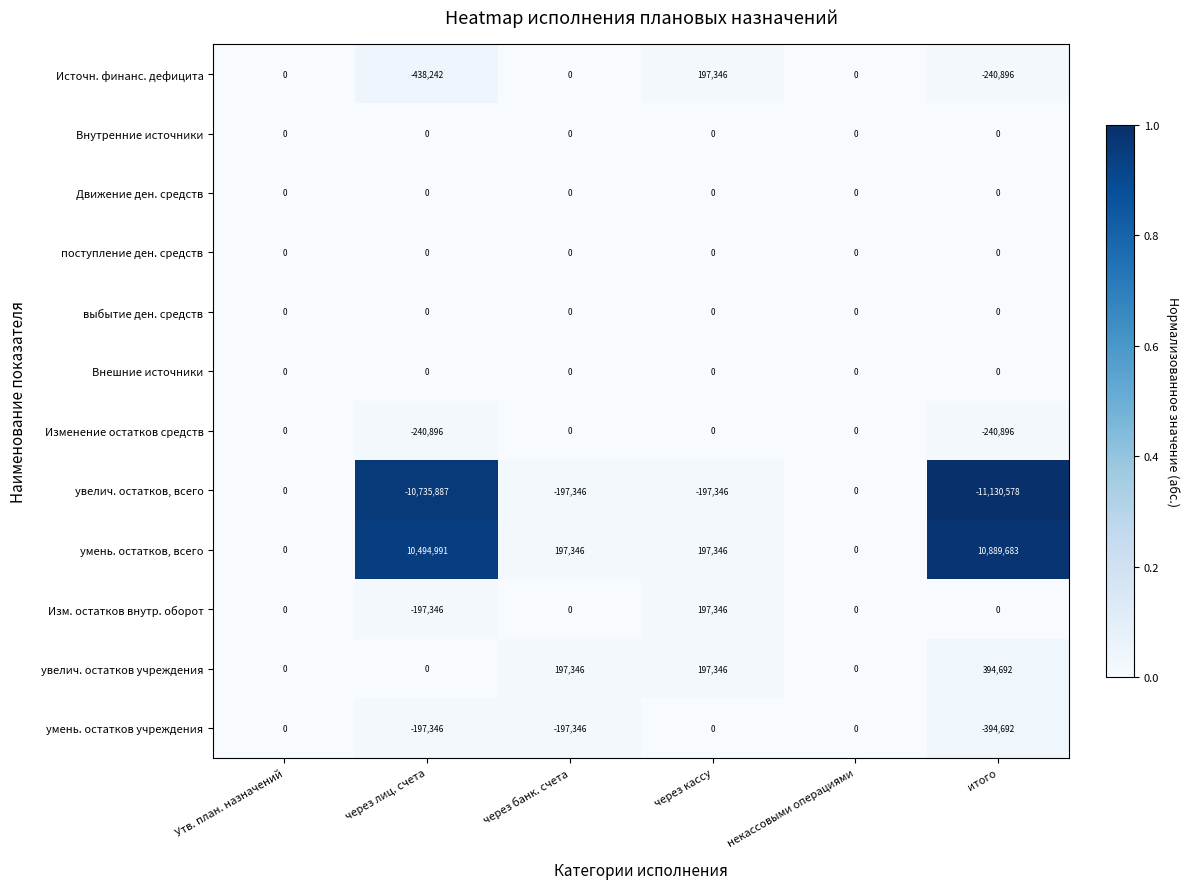

What is the total value across all series at через лиц. счета?

-1314726